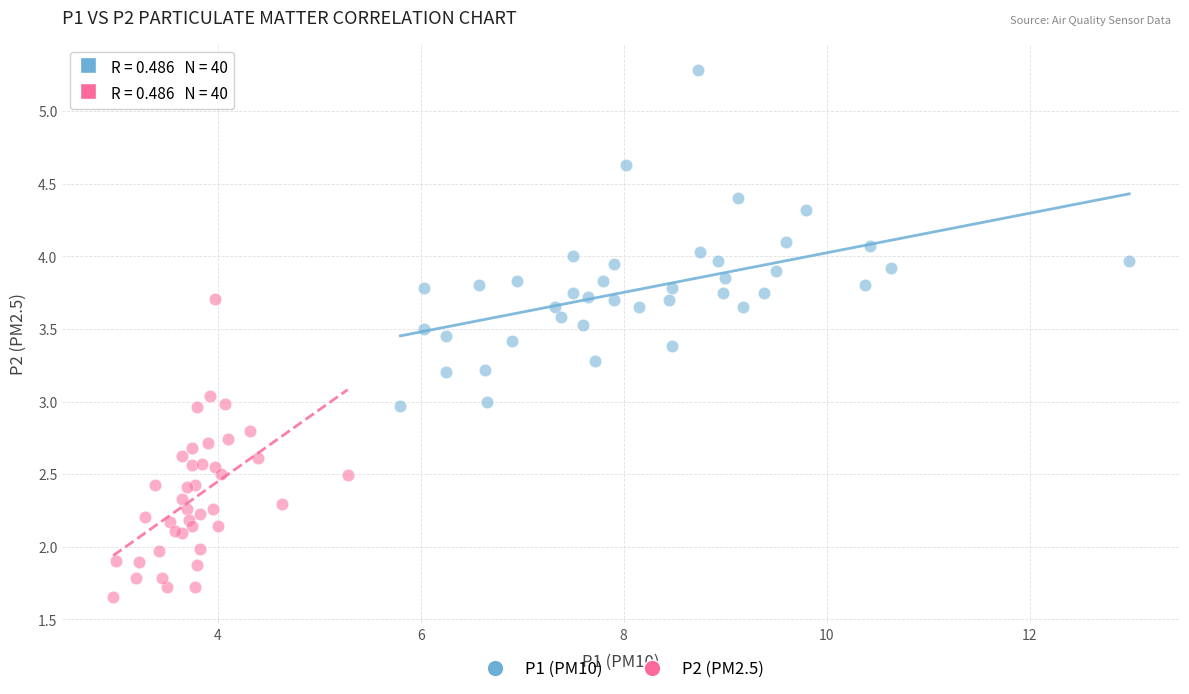

Which series contains the lowest Y value?

P2 (PM2.5)